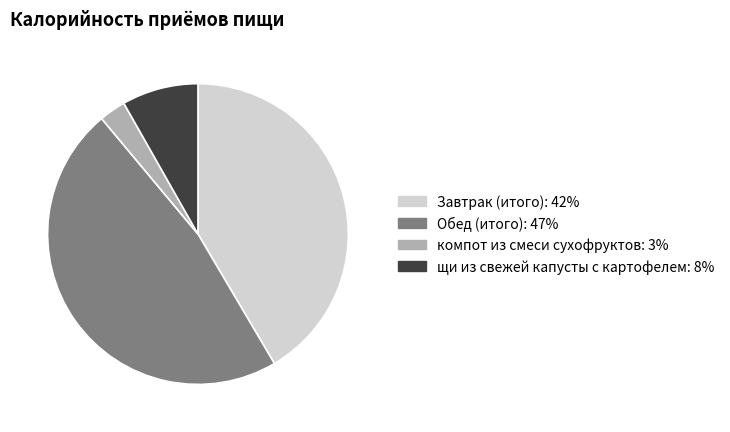

Is it true that Обед (итого) is 47% of the pie?

True